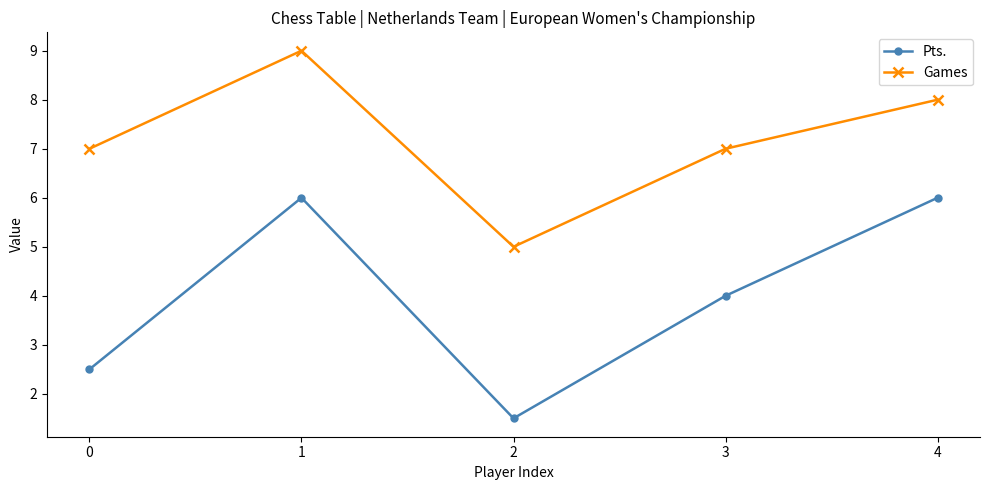

What is the difference between the maximum and second lowest values in the Pts. series?

3.5